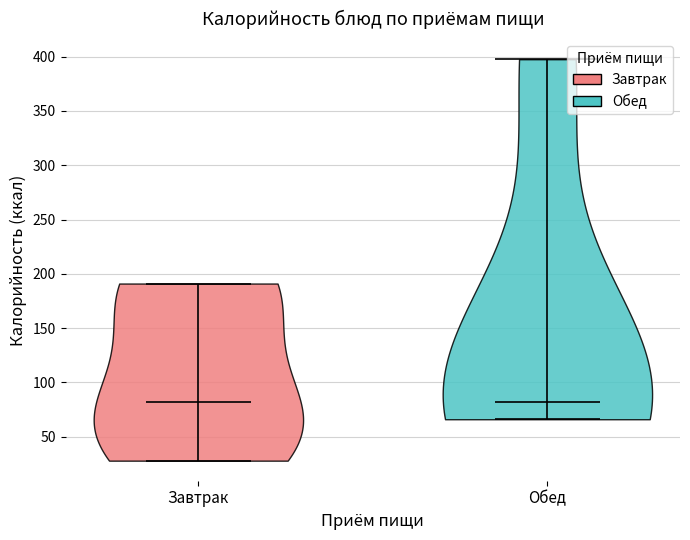

Reading left to right, read every violin against the y-axis: where its median line is, and the lowest and highest points it reaches. The values are not printed on the chart, so give them approximately, as read against the axis.

Завтрак: median line 80, lowest point 30, highest point 190
Обед: median line 80, lowest point 65, highest point 400